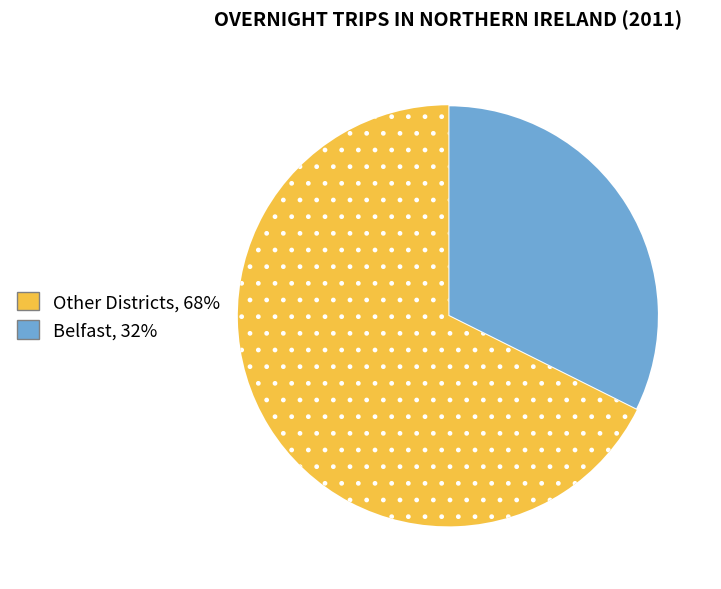

Does any single category account for the majority?

Yes